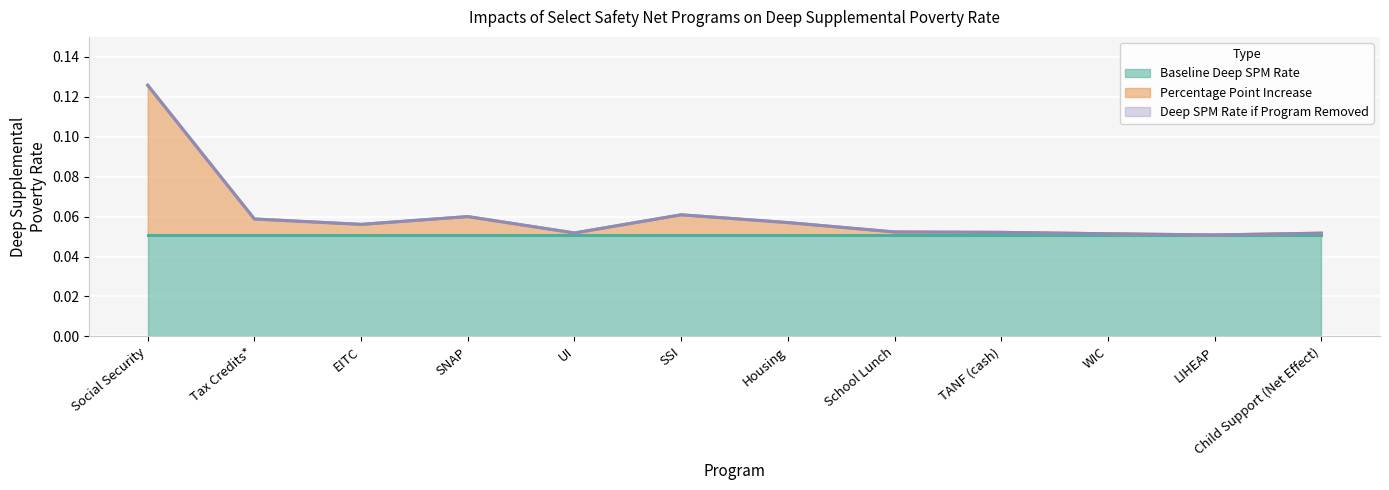

Is the value of Deep SPM Rate if Program Removed at SSI greater than the value of Percentage Point Increase at School Lunch?

Yes